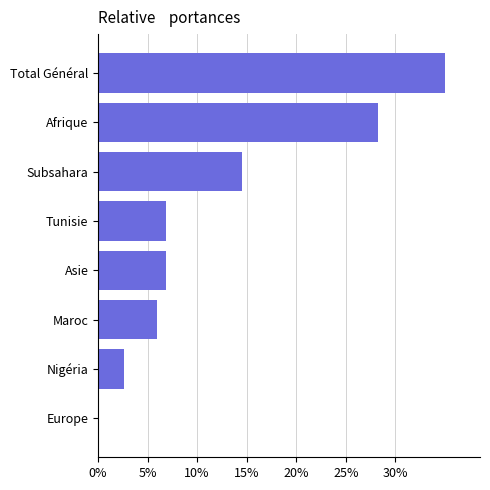

The value at Europe is 0.0. True or false?

True